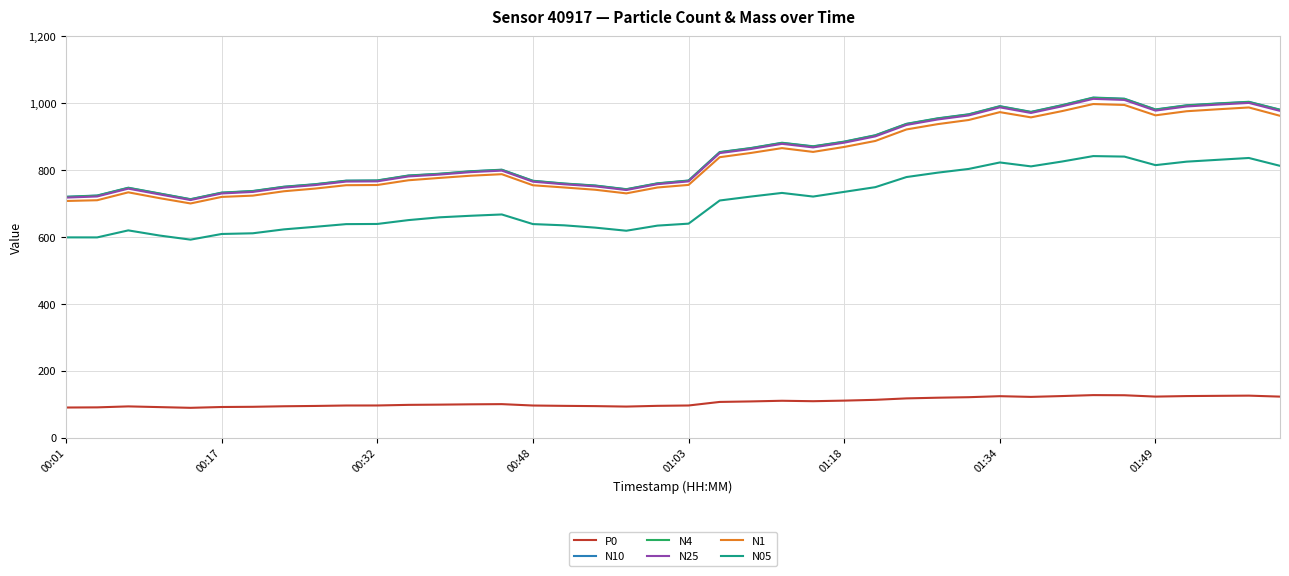

Which series has the widest spread of values?

N10